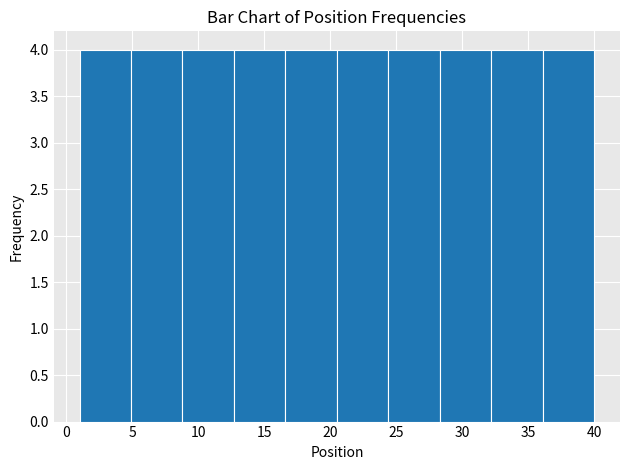

Reading left to right, list every bar in this chart as the range it spans on the x-axis followed by its height. Neither the bar edges nor the heights are printed on the chart, so give them approximately, as read against the axes.

1.0 to 4.9: 4
4.9 to 8.8: 4
8.8 to 12.7: 4
12.7 to 16.6: 4
16.6 to 20.5: 4
20.5 to 24.4: 4
24.4 to 28.3: 4
28.3 to 32.2: 4
32.2 to 36.1: 4
36.1 to 40.0: 4